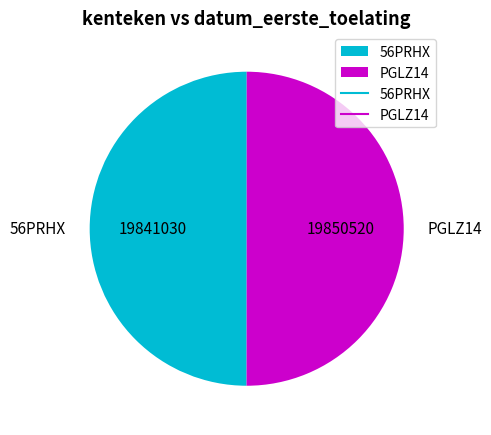

Do 56PRHX and PGLZ14 together represent more than half of the pie?

Yes